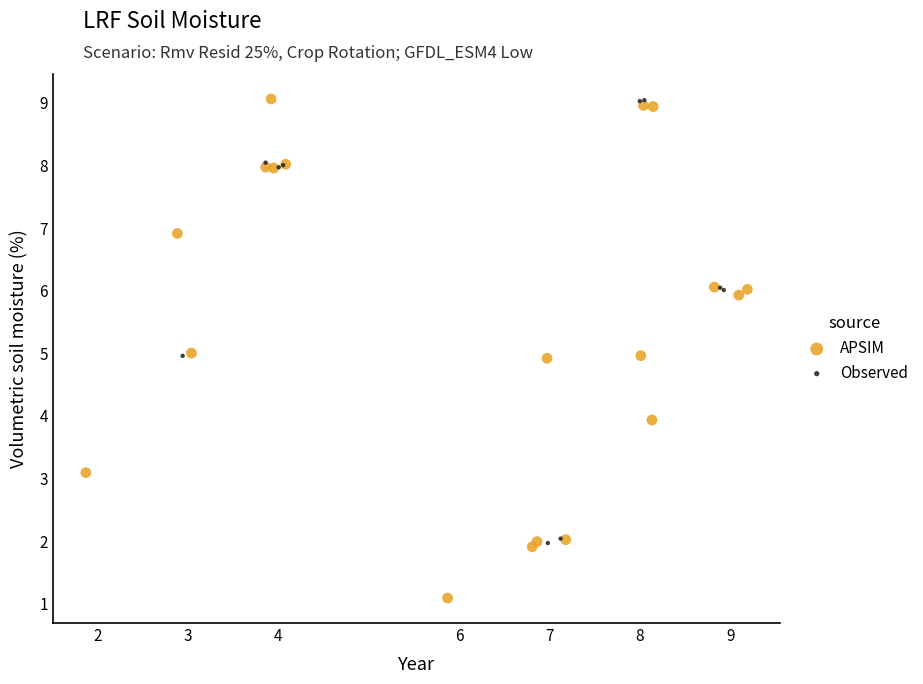

Which series has the widest spread of Y values?

APSIM